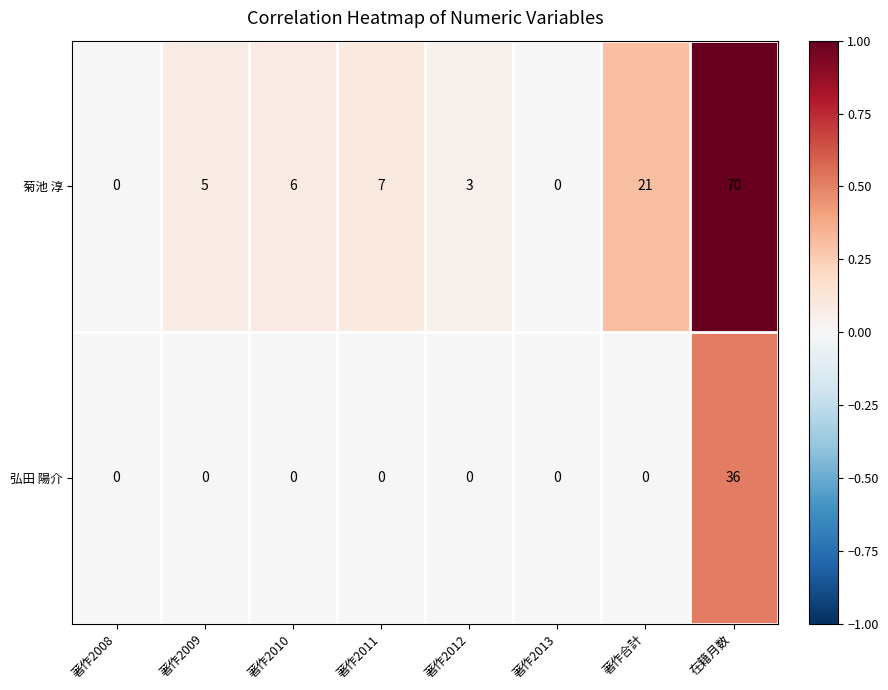

List the series in order of their peak value, highest first.

菊池 淳, 弘田 陽介